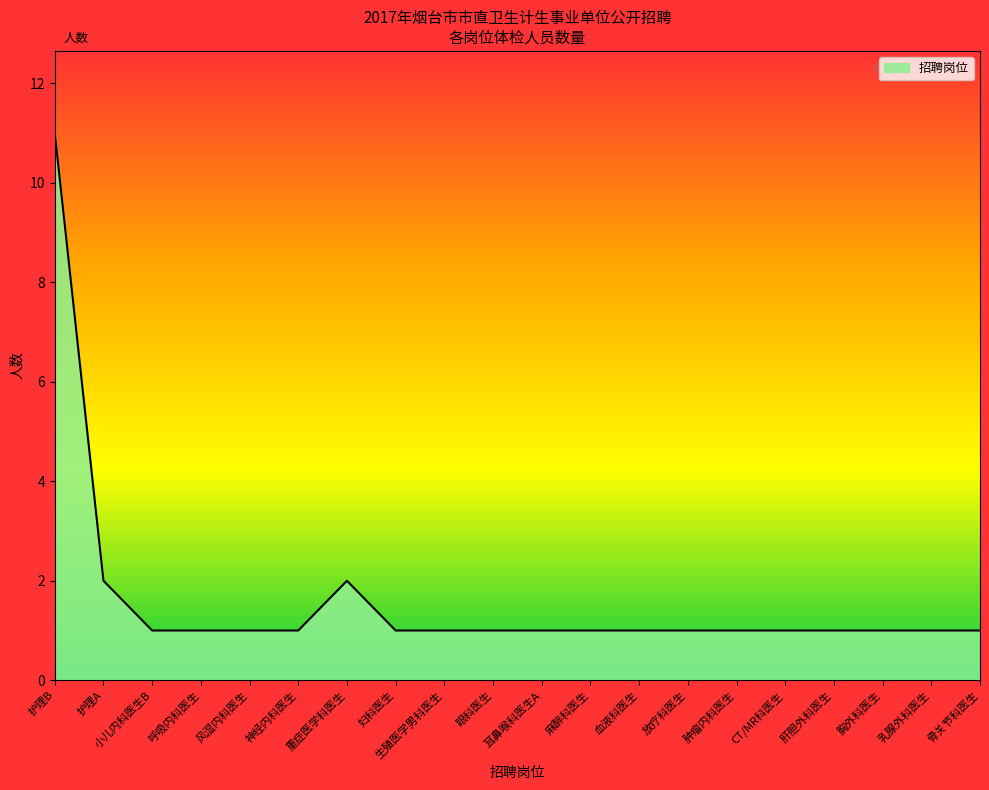

What is the sum of the values at 眼科医生 and 血液科医生?

2